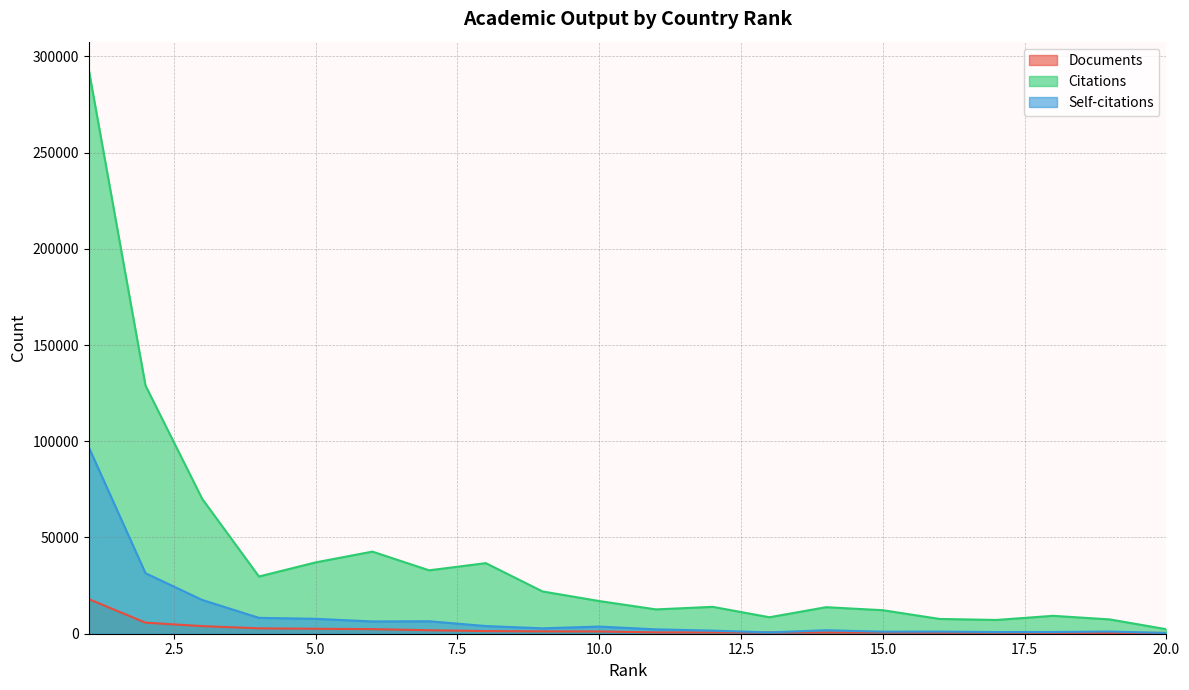

Reading left to right, list all the values displayed in this chart.

Documents: 17982	5752	3949	2802	2572	2385	1807	1374	1236	1173	697	672	636	630	608	553	543	475	433	432
Citations: 292984	128948	70061	29736	37071	42670	32948	36677	21963	16979	12640	13972	8556	13796	12211	7686	7146	9302	7436	2334
Self-citations: 96897	31457	17546	8250	7740	6373	6477	3991	2806	3710	2264	1607	689	1812	1057	1095	876	895	1135	369